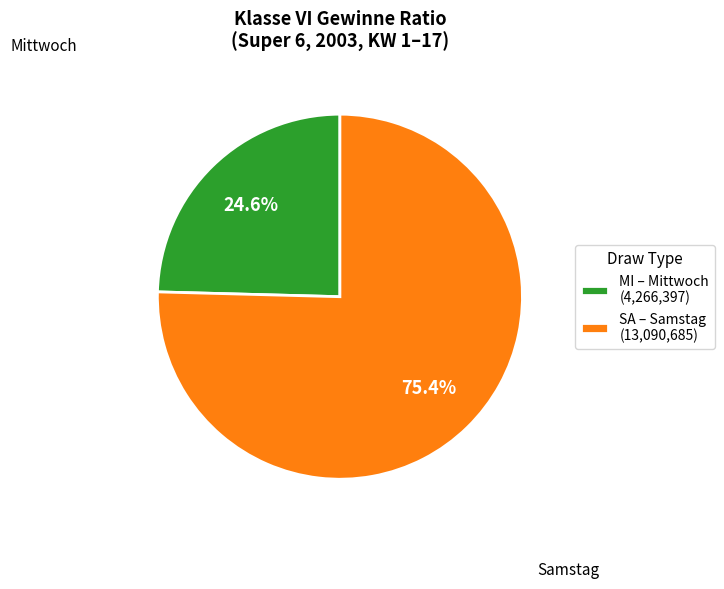

Between SA – Samstag (13,090,685) and MI – Mittwoch (4,266,397), which is larger?

SA – Samstag (13,090,685)